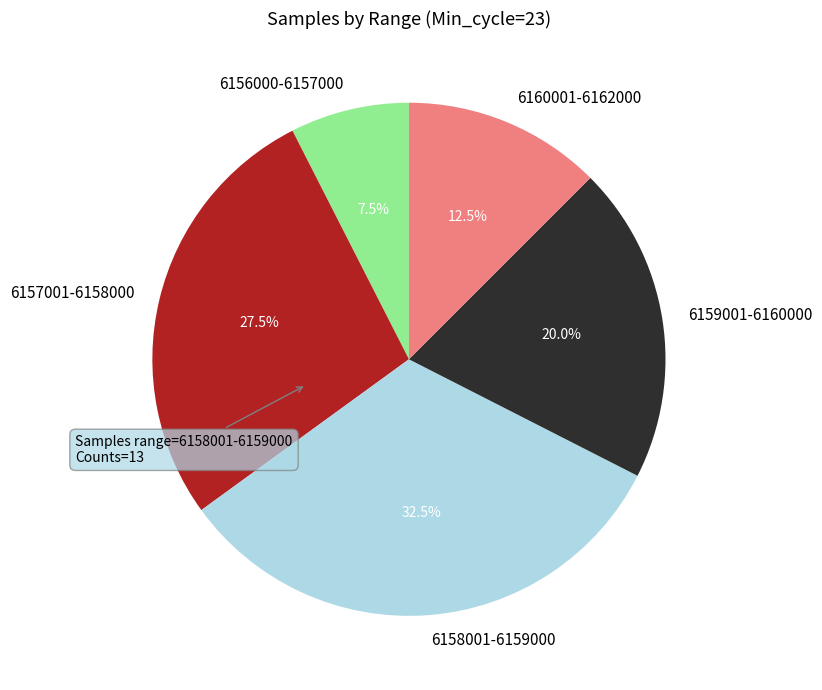

Rank the categories by value from highest to lowest.

6158001-6159000, 6157001-6158000, 6159001-6160000, 6160001-6162000, 6156000-6157000